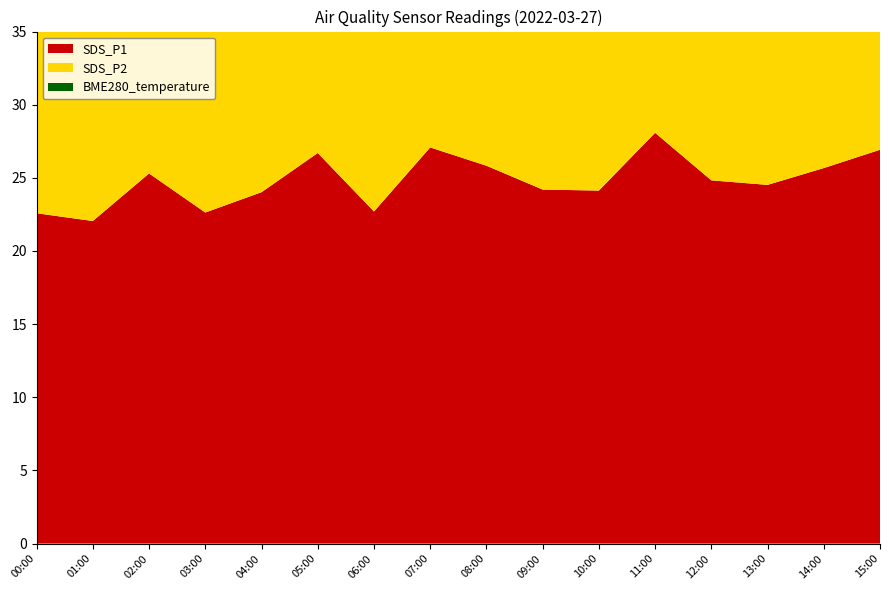

Reading left to right, extract all data points from this chart.

SDS_P1: 22.6	22.1	25.3	22.6	24.0	26.7	22.7	27.1	25.8	24.2	24.1	28.1	24.8	24.5	25.7	26.9
SDS_P2: 16.4	16.6	16.7	17.2	18.4	16.9	16.5	18.4	17.6	17.6	17.5	18.4	17.7	18.2	18.5	19.8
BME280_temperature: 11.2	11.2	11.2	11.2	11.2	11.2	11.2	11.1	11.1	11.1	11.1	11.1	11.1	11.1	11.1	11.0